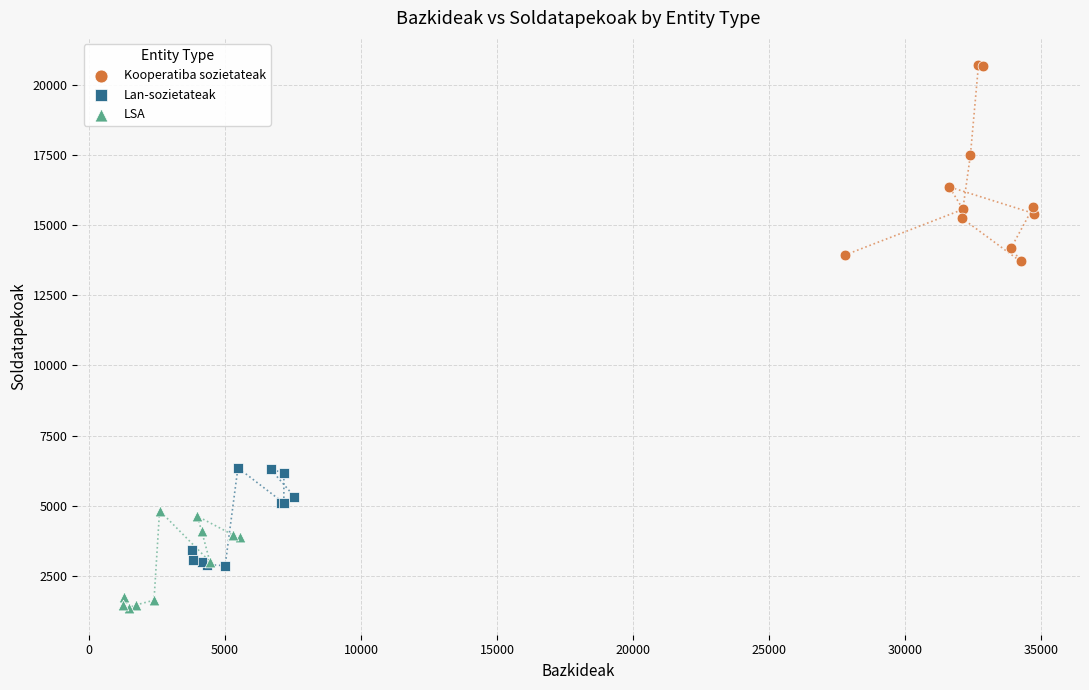

Which series reaches the maximum Y coordinate?

Kooperatiba sozietateak